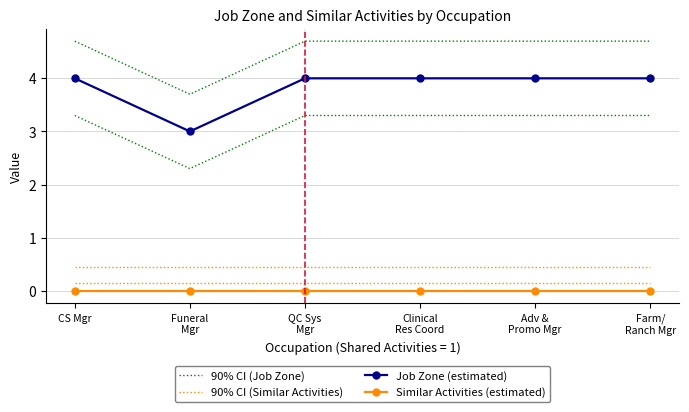

Where is 90% CI (Job Zone) nearest to the value 4?

Funeral
Mgr